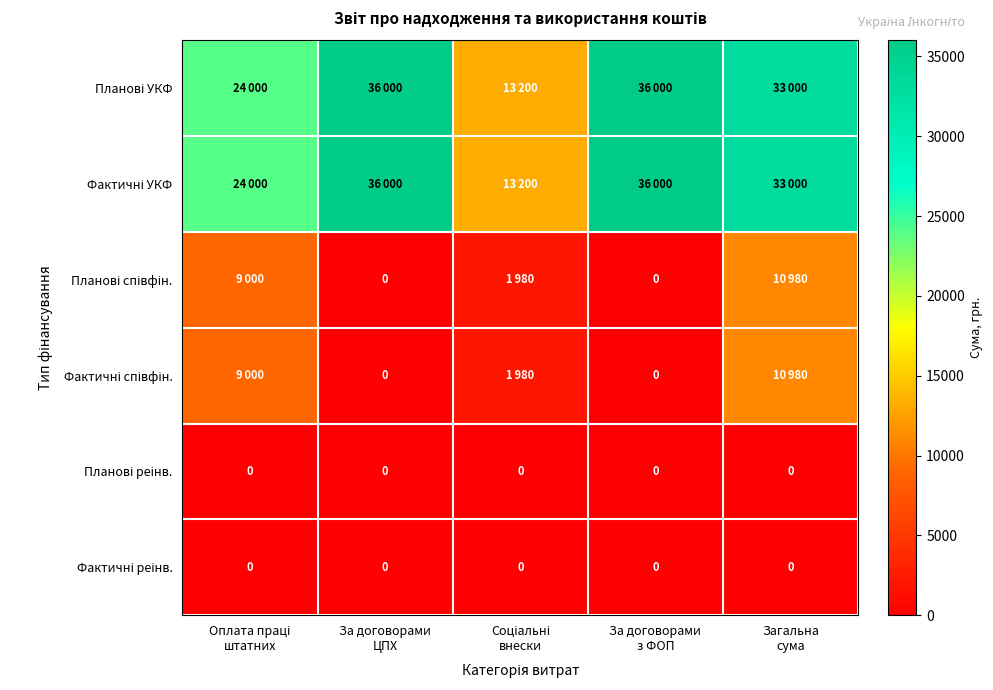

Is the value of Фактичні УКФ at Оплата праці штатних greater than the value of Планові співфін. at Загальна сума?

Yes